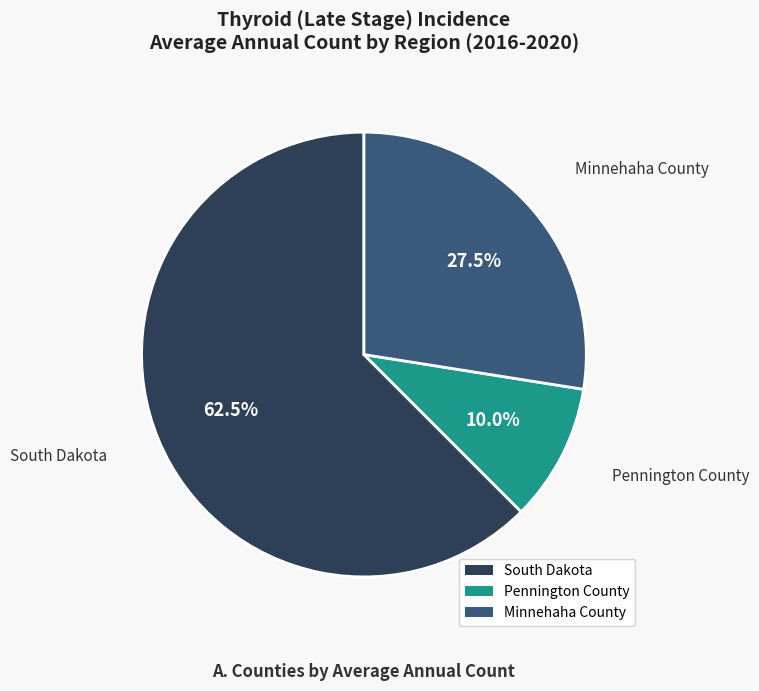

To the nearest percent, what percentage of the pie is Pennington County?

10%